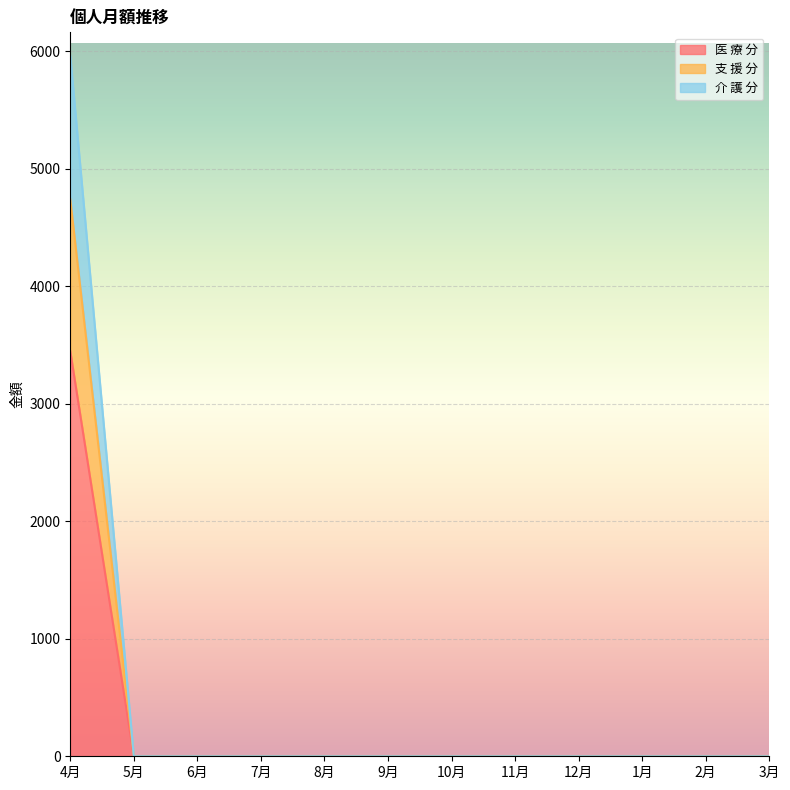

At which label is 介 護 分 closest to 2369?

5月